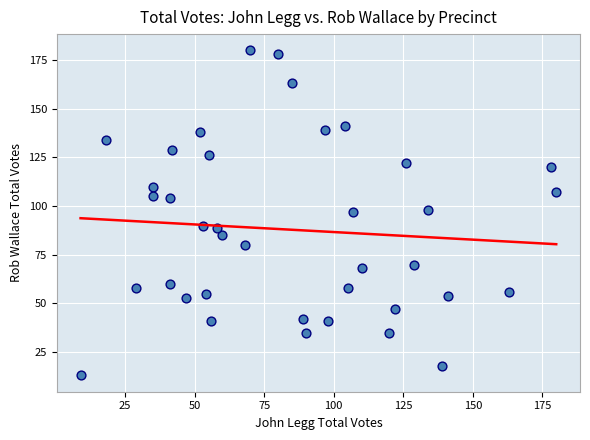

What is the range of Y values (max minus min)?

167